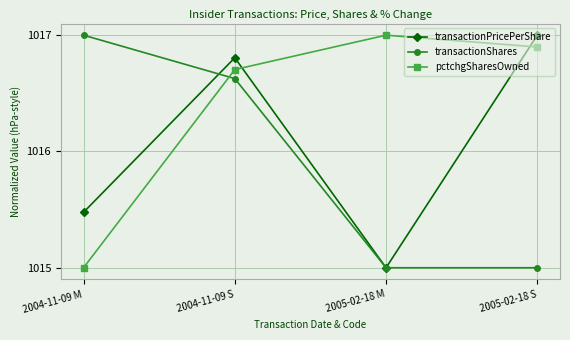

Where is transactionPricePerShare nearest to the value 1016?

2004-11-09 M